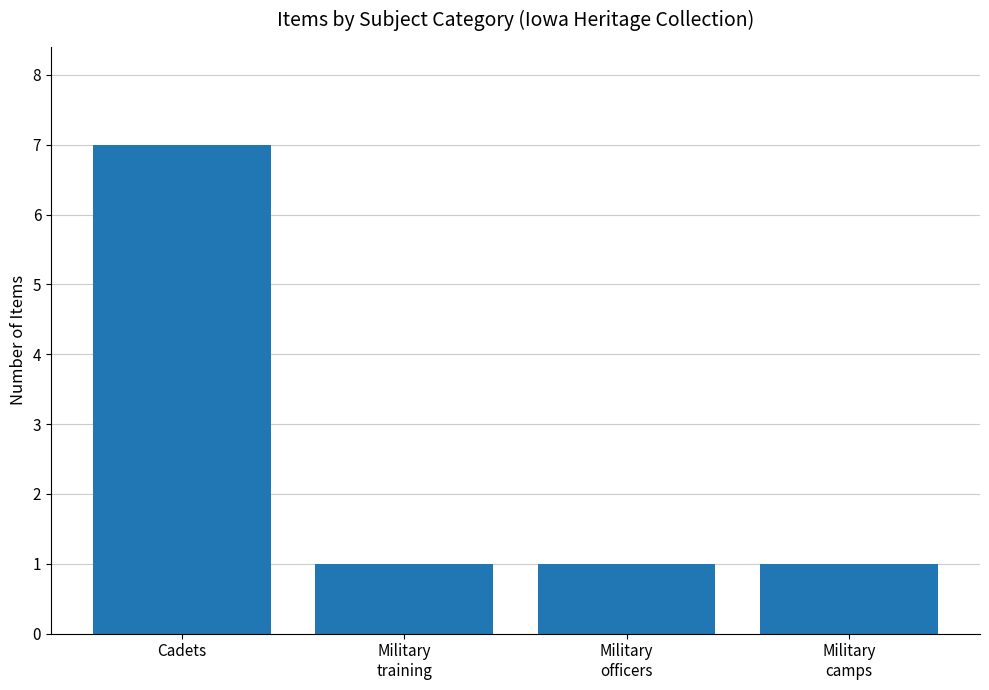

Is it true that the value at Cadets is 7?

True